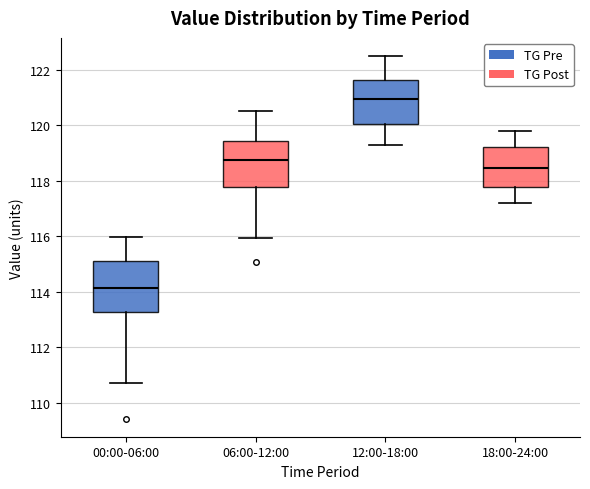

Which box has the lowest median line?

00:00-06:00